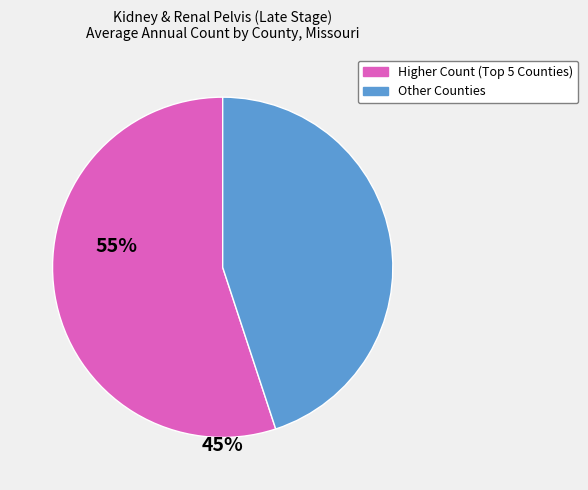

Is there a majority slice in this chart?

Yes